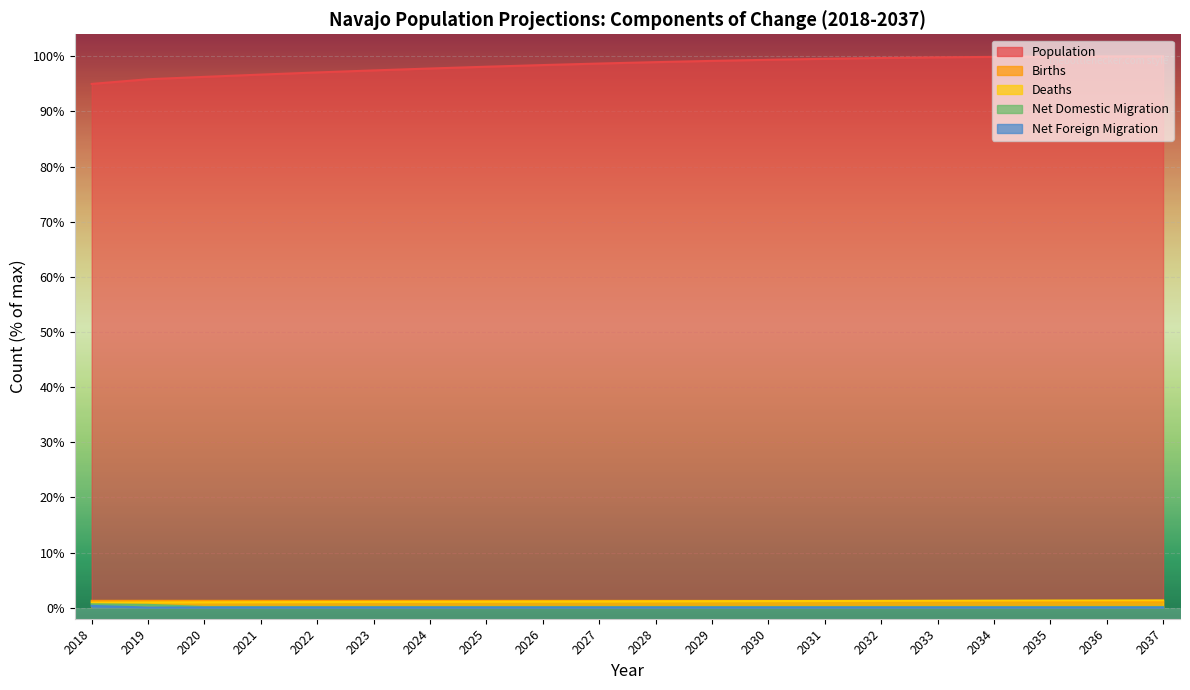

What are all the series names shown in the legend?

Population, Births, Deaths, Net Domestic Migration, Net Foreign Migration